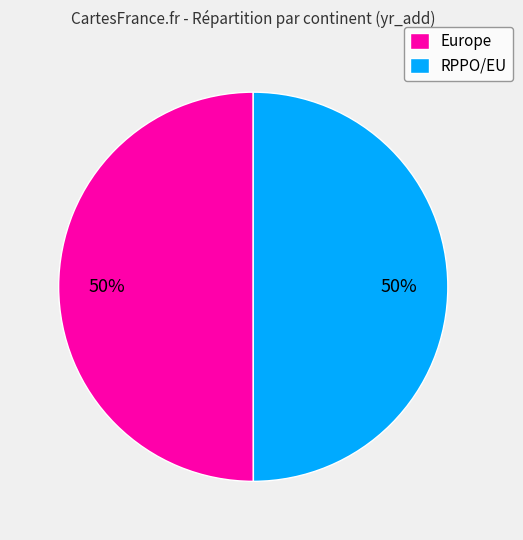

The RPPO/EU slice represents 50% of the pie. True or false?

True